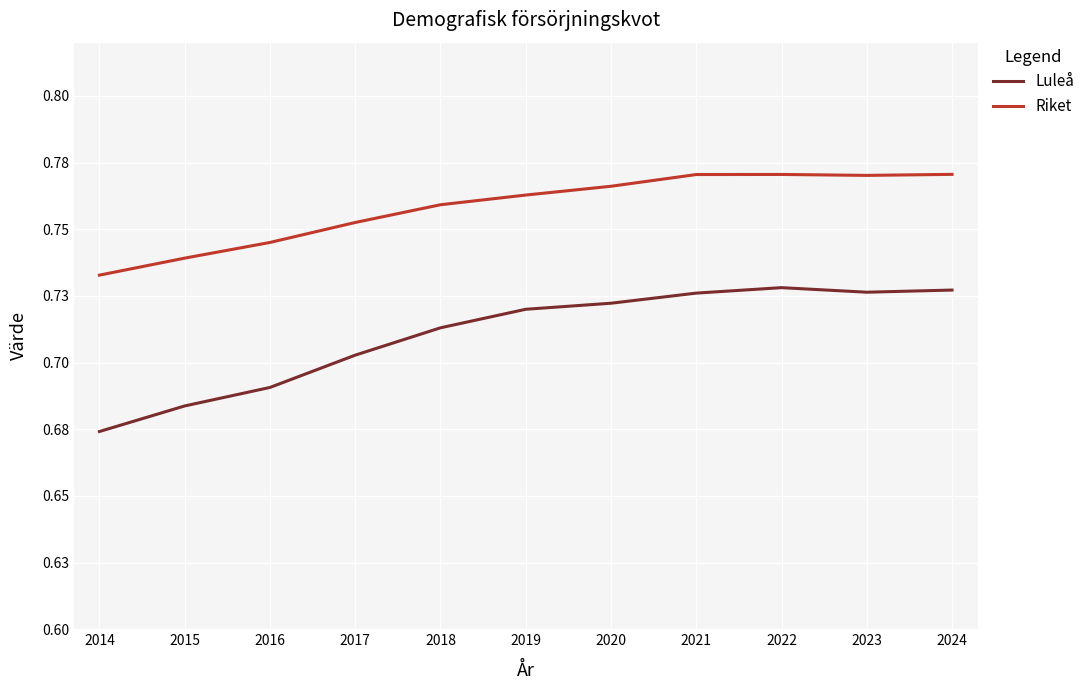

At which category does the chart reach its minimum across all series?

2014